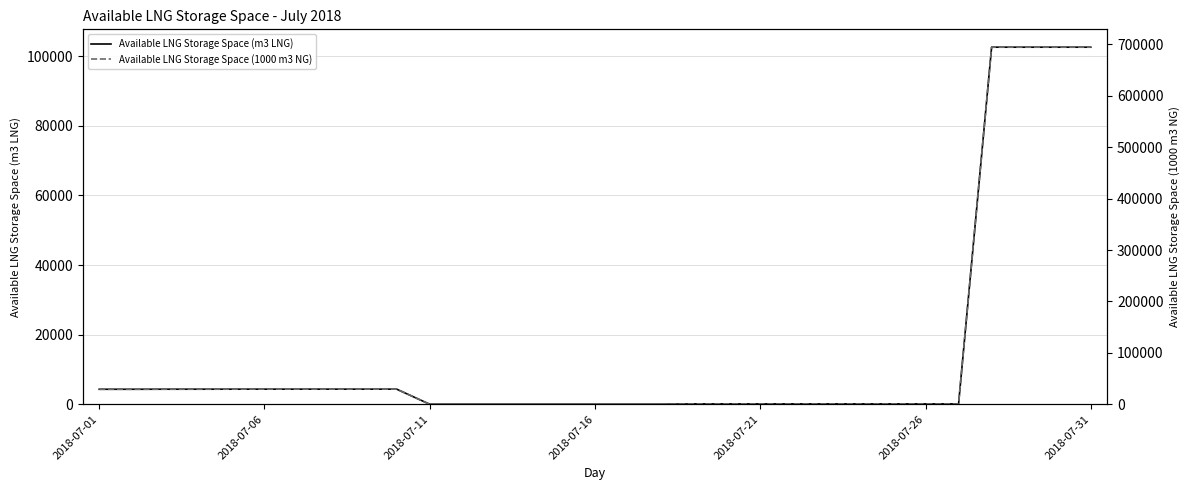

The value of Available LNG Storage Space (m3 LNG) at 26 is 103. True or false?

True